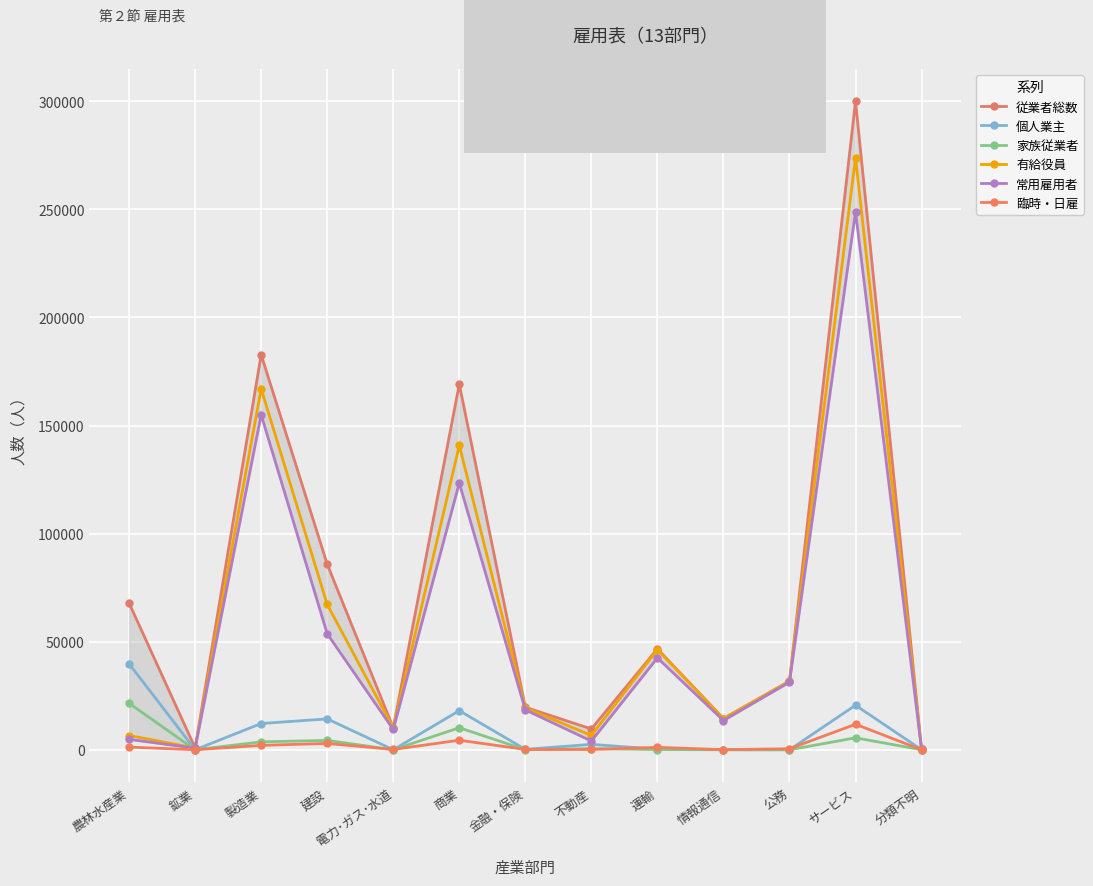

The 常用雇用者 series shows 248845 at サービス. True or false?

True